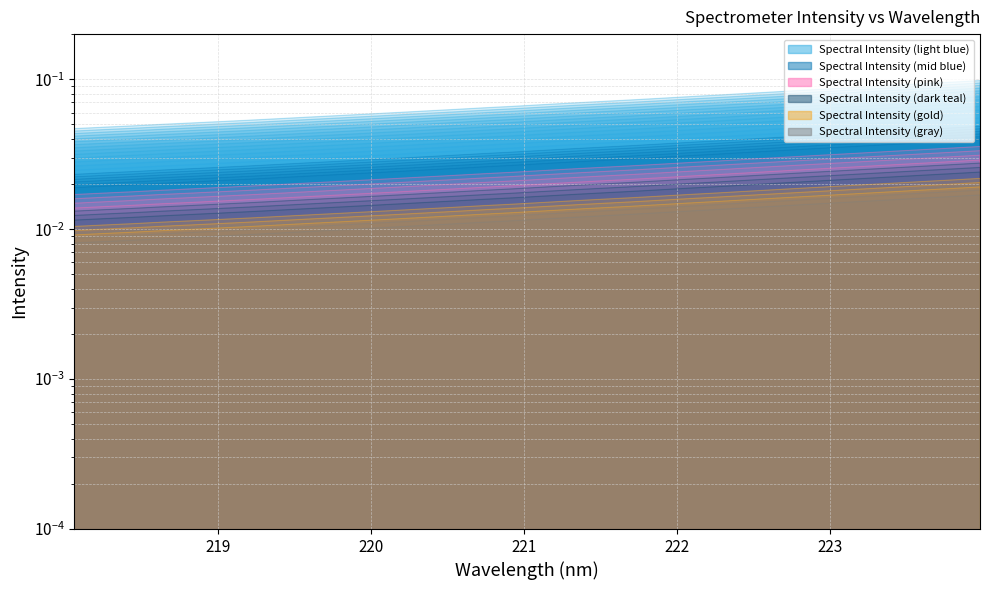

Rank the categories by value from highest to lowest.

223.9802, 223.7895, 223.5987, 223.408, 223.2172, 223.0264, 222.8355, 222.6447, 222.4538, 222.263, 222.0721, 221.8812, 221.6902, 221.4993, 221.3083, 221.1174, 220.9264, 220.7354, 220.5444, 220.3533, 220.1623, 219.9712, 219.7801, 219.589, 219.3979, 219.2067, 219.0156, 218.8244, 218.6332, 218.442, 218.2508, 218.0596